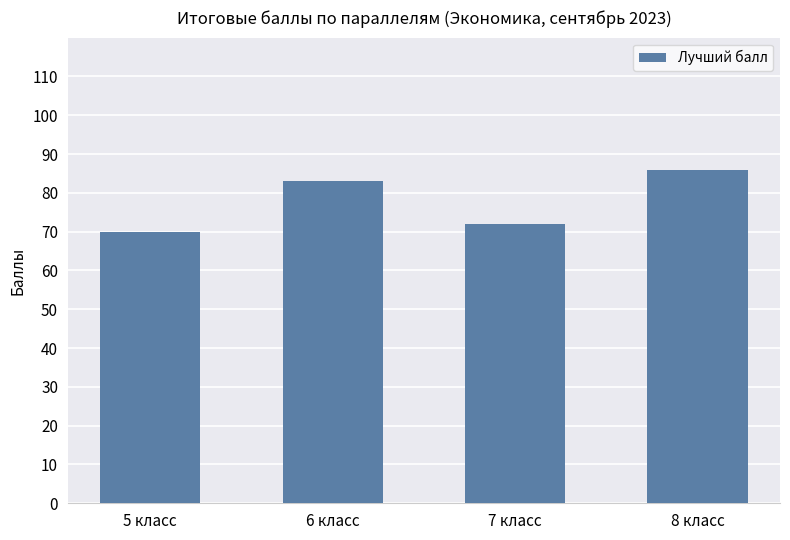

What is the minimum value shown in the chart?

70